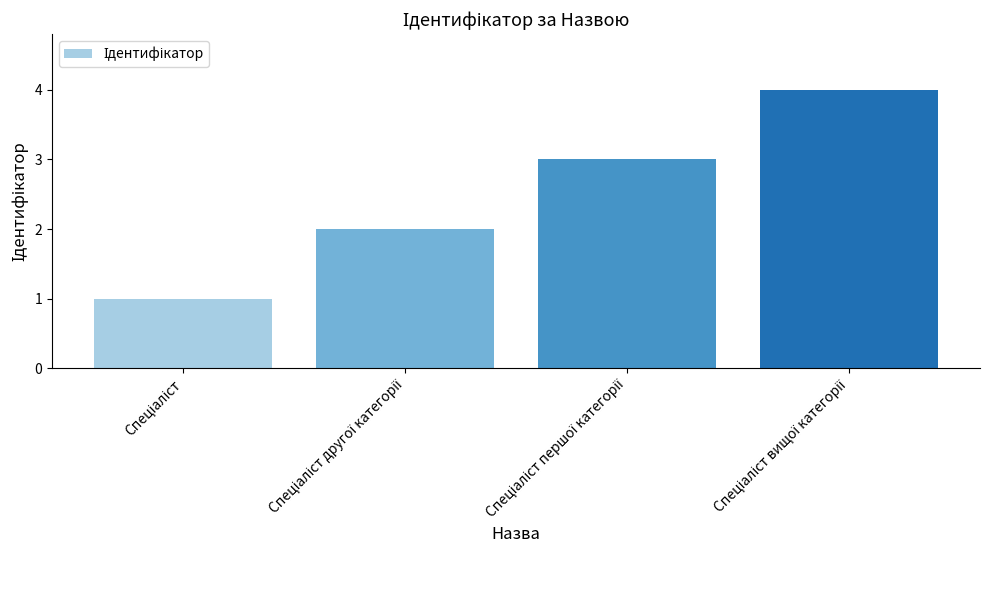

What is the maximum value shown in the chart?

4